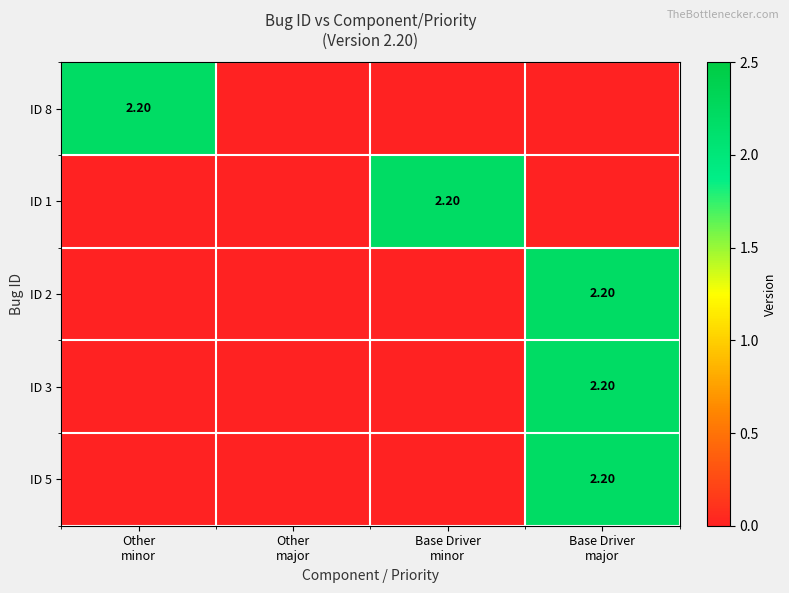

Rank the categories by ID 2 value from highest to lowest.

Base Driver major, Other minor, Other major, Base Driver minor